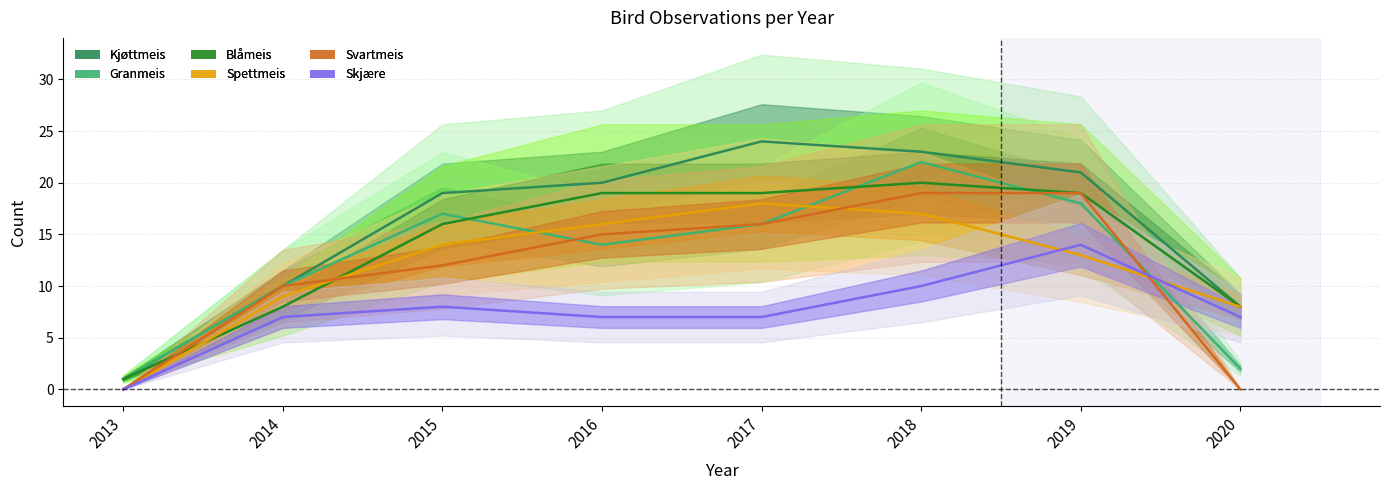

What is the difference between the maximum and second lowest values in the Kjøttmeis series?

16